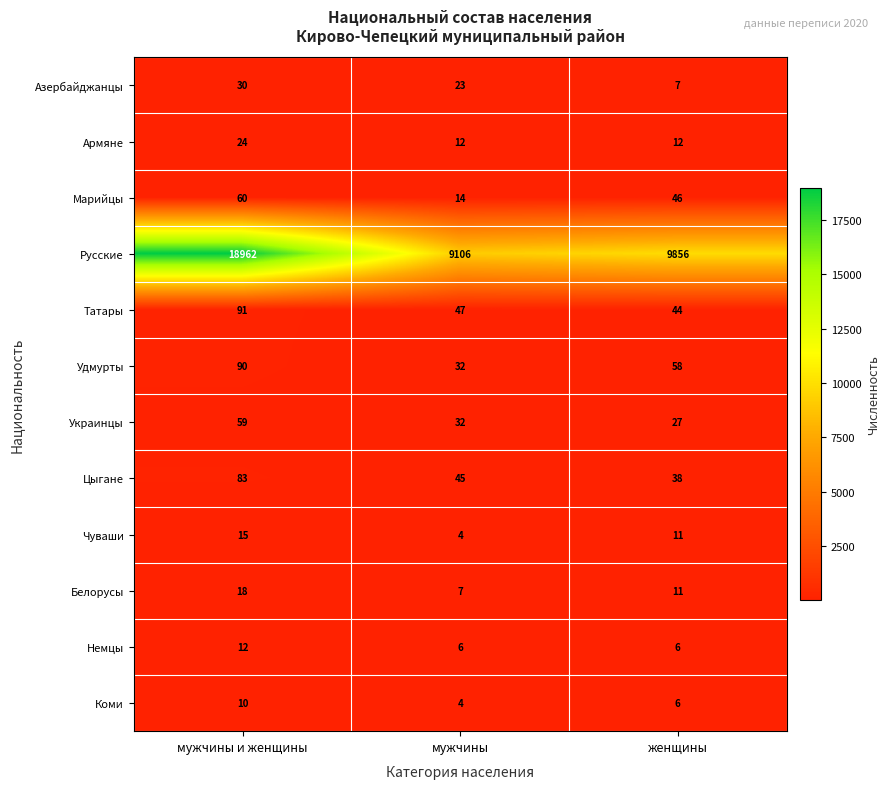

What is the average value of the Белорусы series?

12